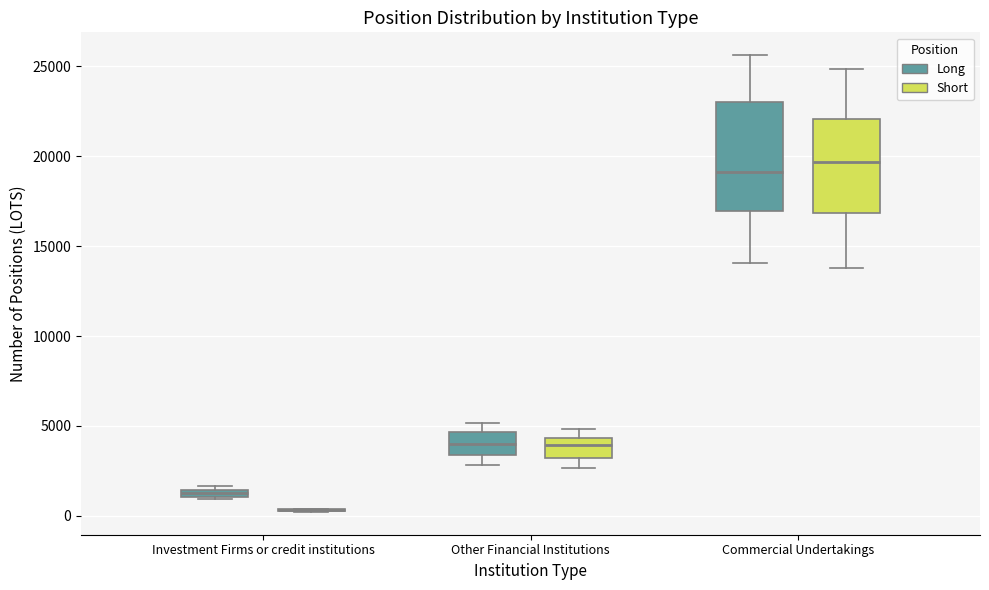

Which box is the tallest, from its lower edge to its upper edge?

Commercial Undertakings (Long)